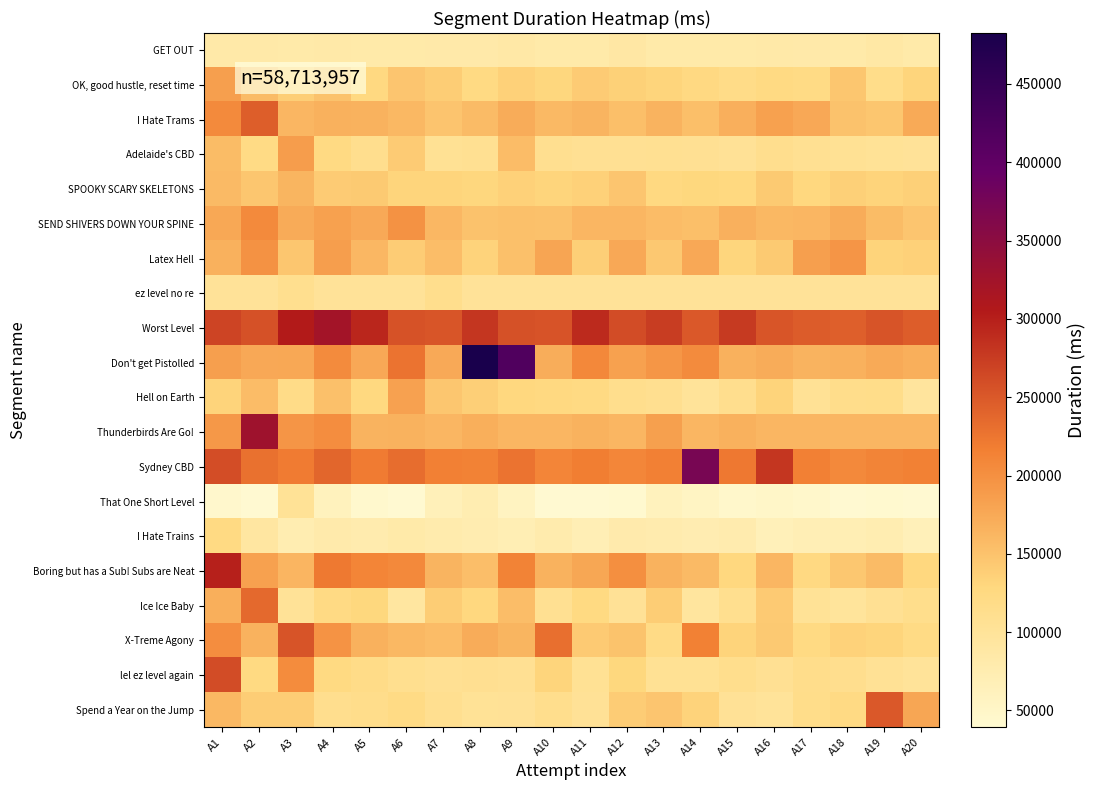

Count the number of data series in this chart.

20